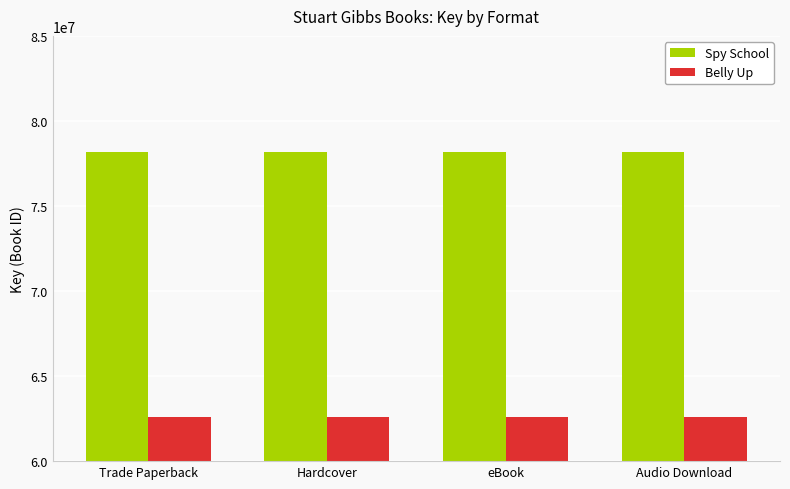

What is the label of the 1st bar from the right?

Audio Download